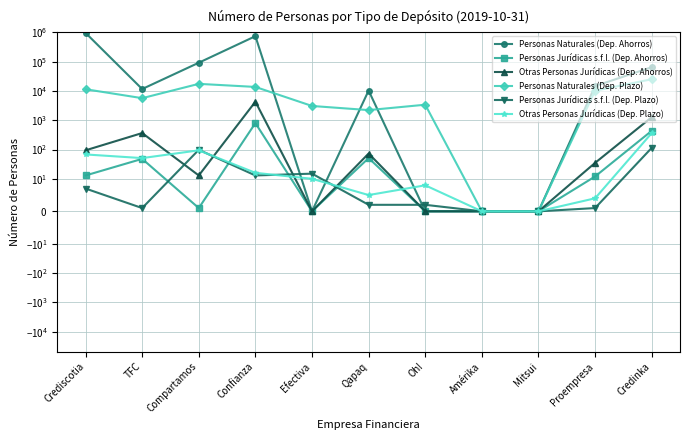

Is the value of Personas Naturales (Dep. Plazo) at Proempresa greater than the value of Personas Jurídicas s.f.l. (Dep. Ahorros) at Proempresa?

Yes